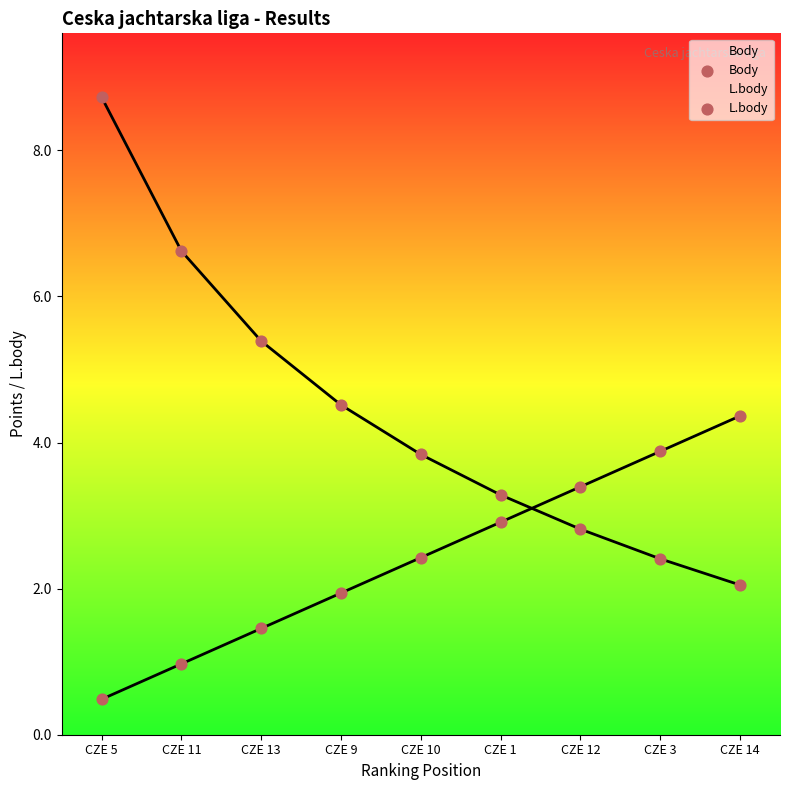

Is the value of L.body at CZE 3 greater than the value of Body at CZE 3?

No